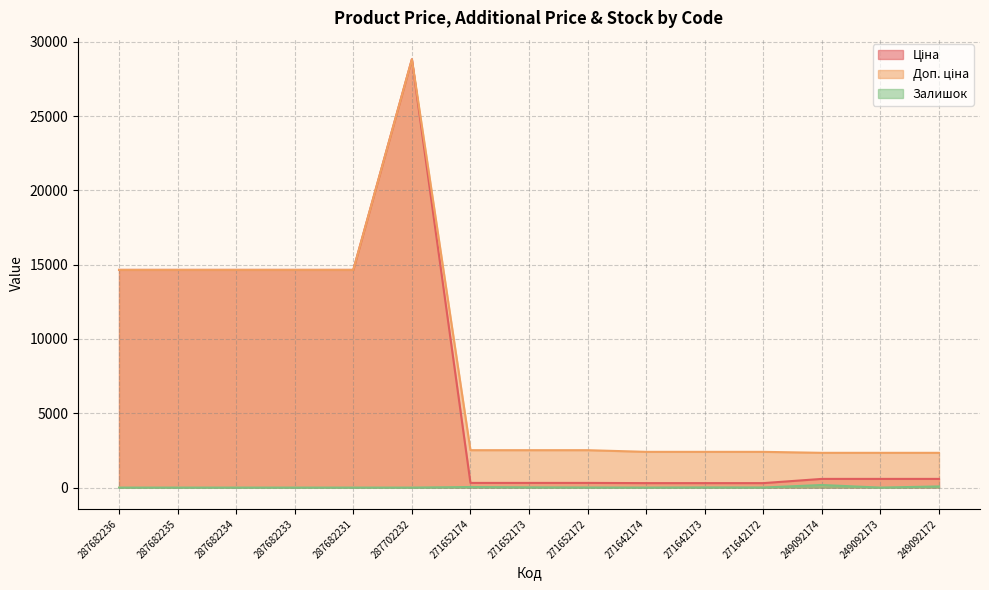

Reading right to left, transcribe all the data shown in this chart.

Ціна: 584.9	584.9	584.9	300.6	300.6	300.6	314.7	314.7	314.7	28821.8	14649.6	14649.6	14649.6	14649.6	14649.6
Доп. ціна: 2339.7	2339.7	2339.7	2405.2	2405.2	2405.2	2517.5	2517.5	2517.5	28821.8	14649.6	14649.6	14649.6	14649.6	14649.6
Залишок: 78.0	0.0	174.0	6.0	11.0	0.0	6.0	16.0	38.0	0.0	0.0	0.0	0.0	0.0	0.0